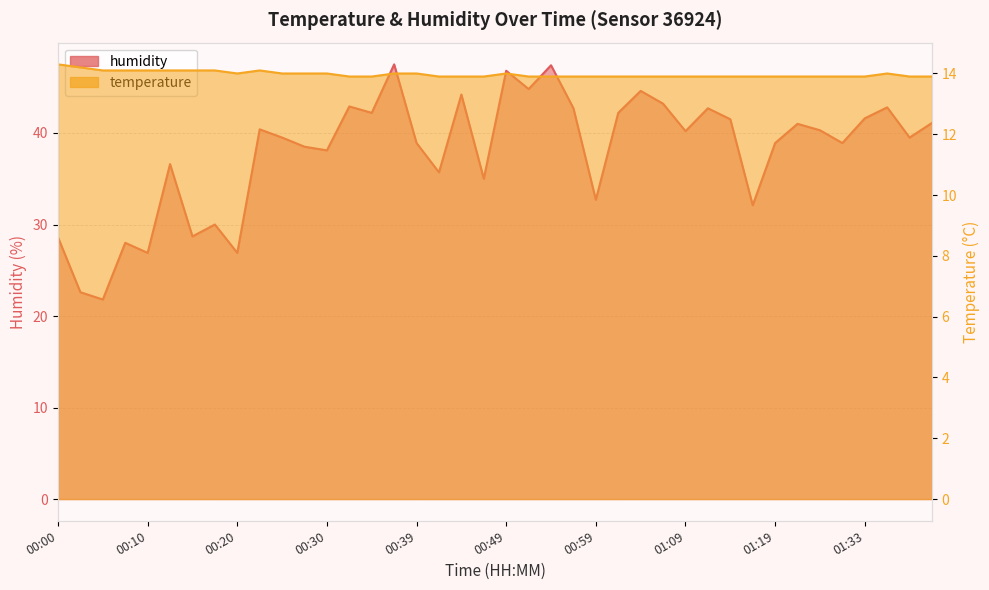

Rank the categories by humidity value from highest to lowest.

00:37, 00:54, 00:49, 00:52, 01:04, 00:44, 01:06, 00:32, 01:35, 00:57, 01:11, 00:34, 01:02, 01:33, 01:14, 01:40, 01:25, 00:22, 01:28, 01:09, 00:25, 01:38, 00:39, 01:19, 01:30, 00:27, 00:30, 00:12, 00:42, 00:47, 00:59, 01:16, 00:17, 00:15, 00:00, 00:08, 00:10, 00:20, 00:03, 00:05